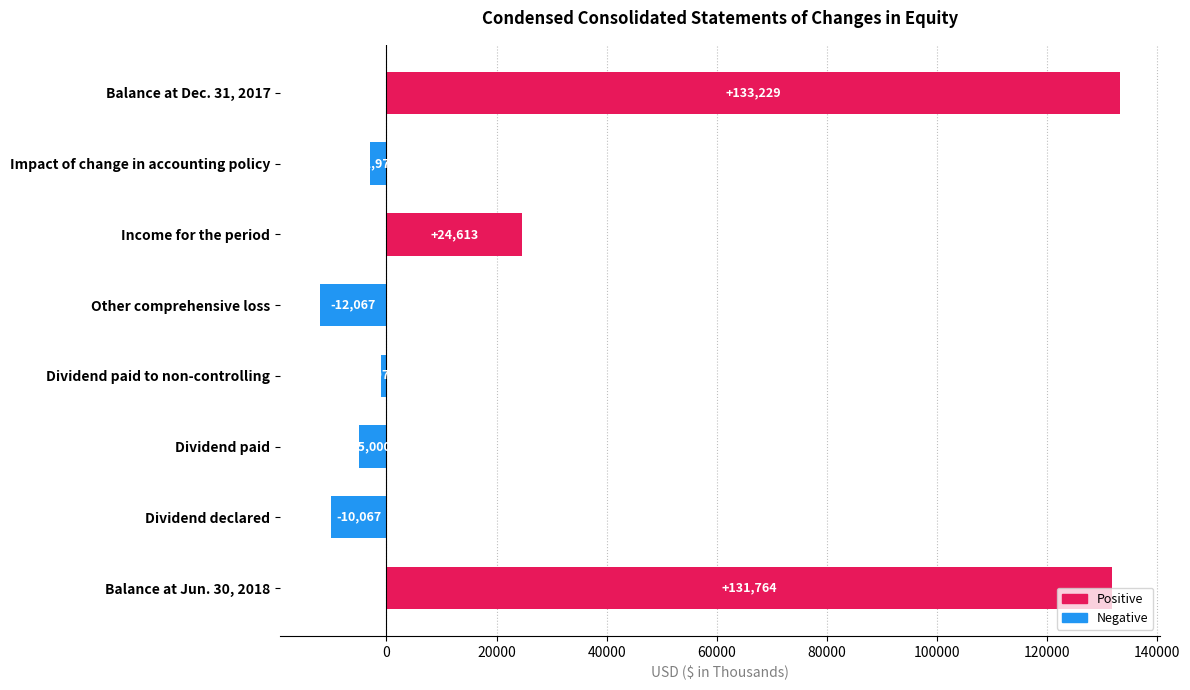

What is the difference between the maximum and minimum values?

145296